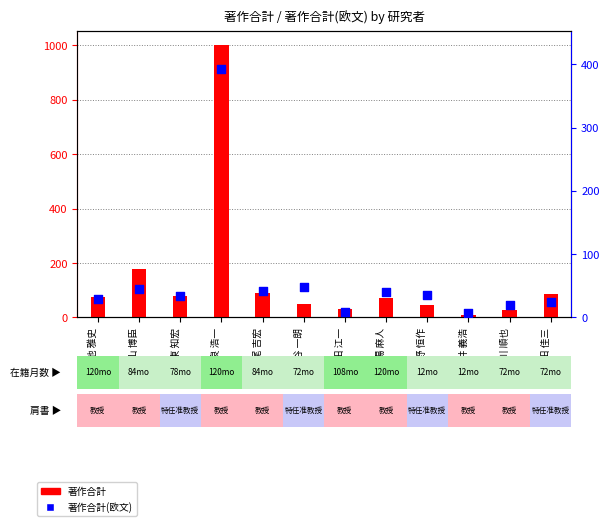

At which category is the sum across all series the highest?

西良 浩一